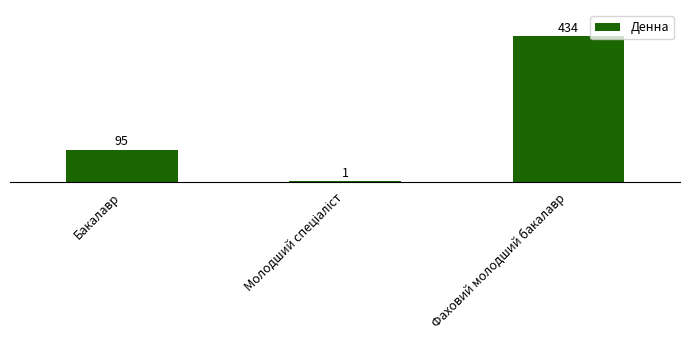

At which category does the chart reach its peak across all series?

Фаховий молодший бакалавр